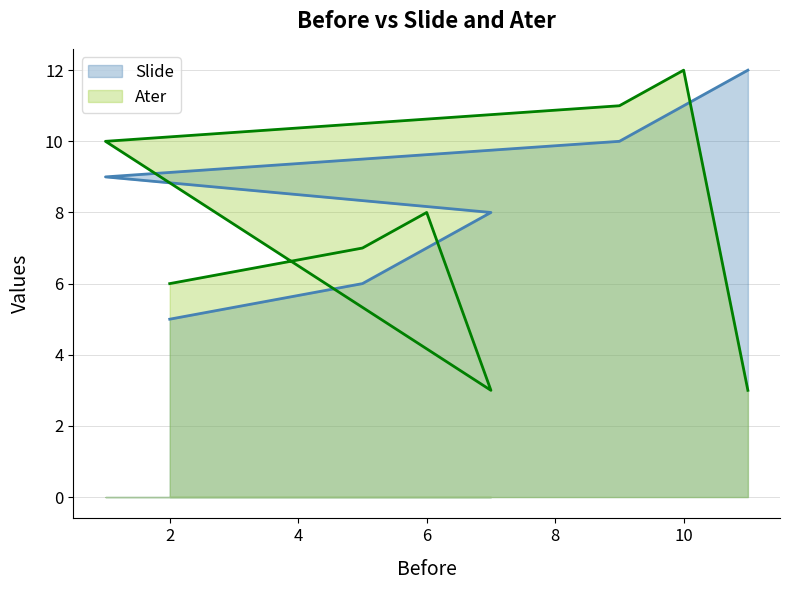

Is the value of Slide at 10 greater than the value of Ater at 1?

Yes